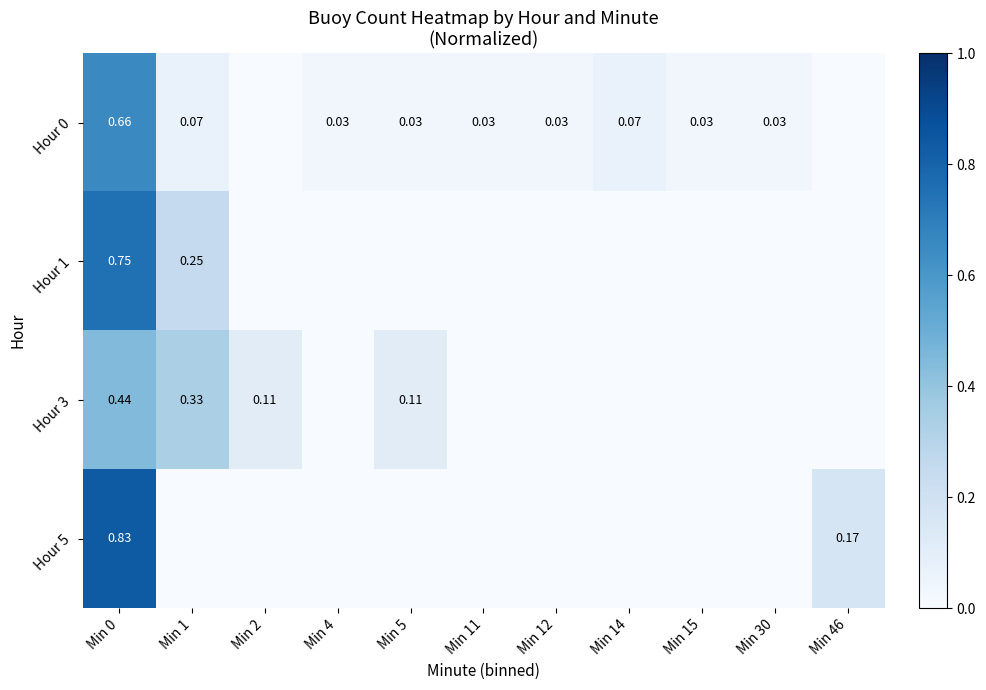

Which category has the lowest value in the Hour 0 series?

Min 2